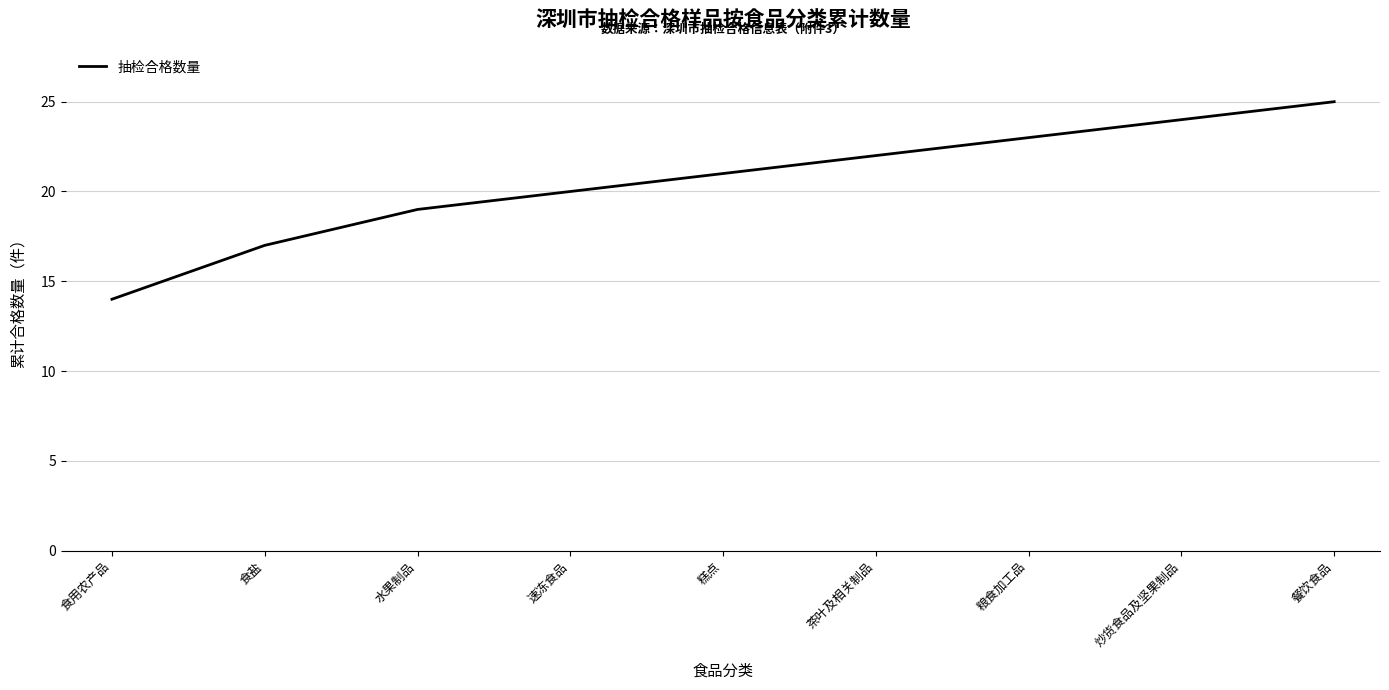

What is the smallest value displayed?

14